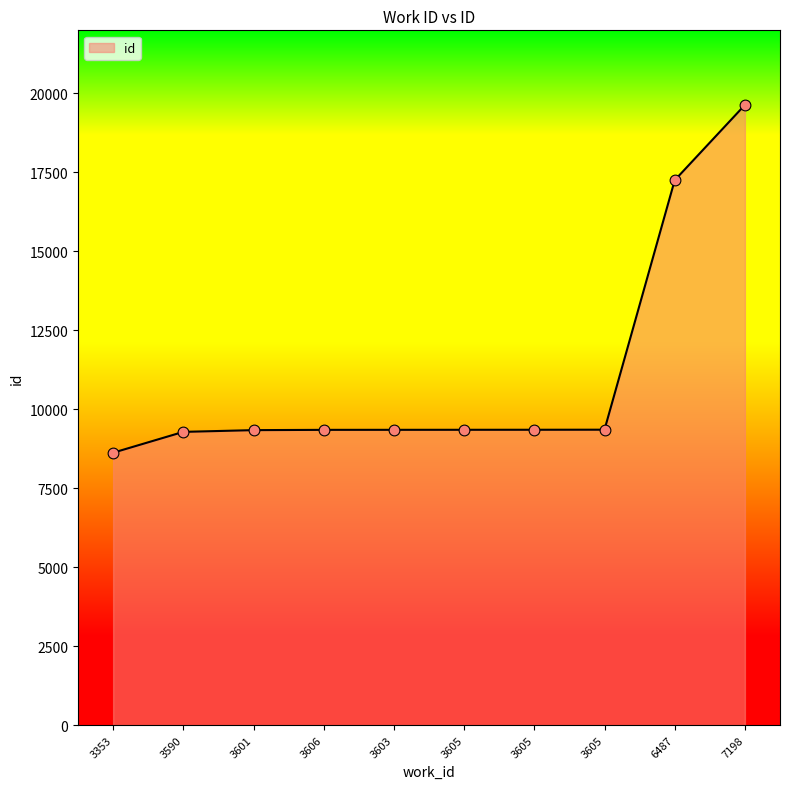

What is the change in value from 3601 to 3606?

+9